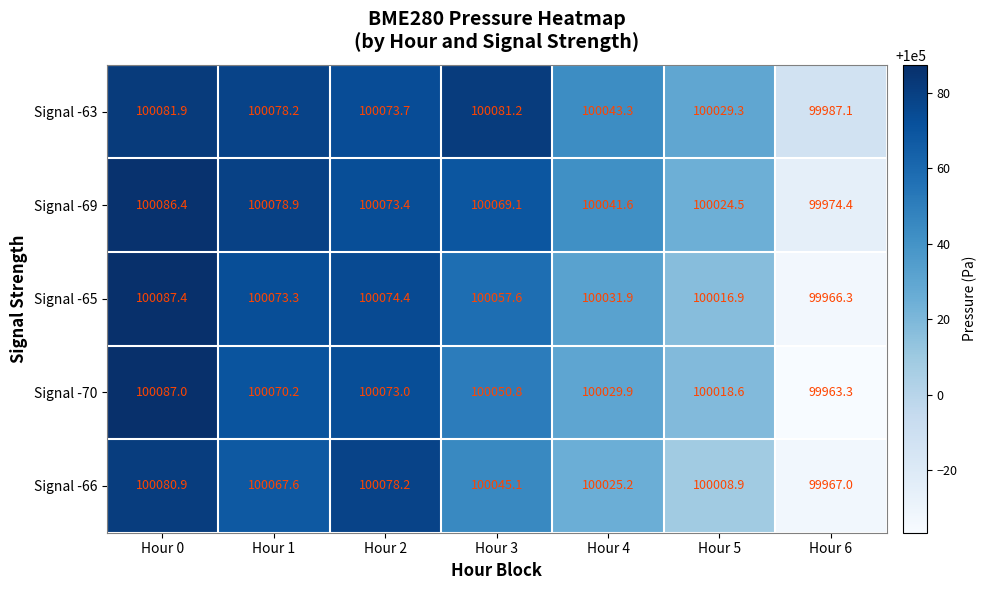

What is the difference between the Signal -66 values at Hour 5 and Hour 6?

41.9